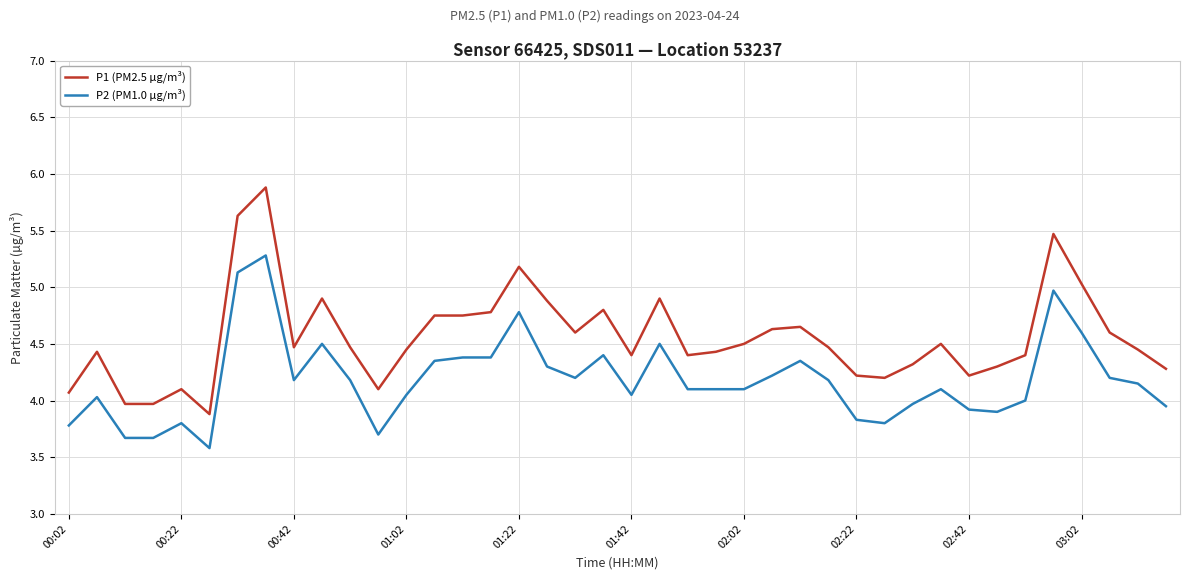

What is the difference between the maximum and minimum values in the P2 (PM1.0 µg/m³) series?

1.7